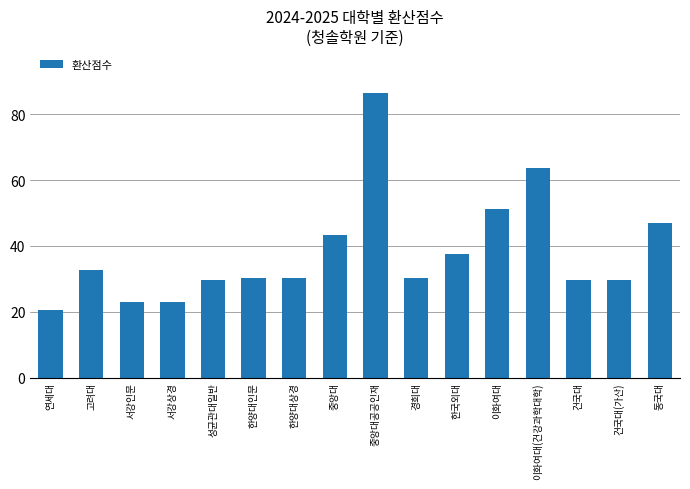

What is the value of the 9th bar from the left?

86.5